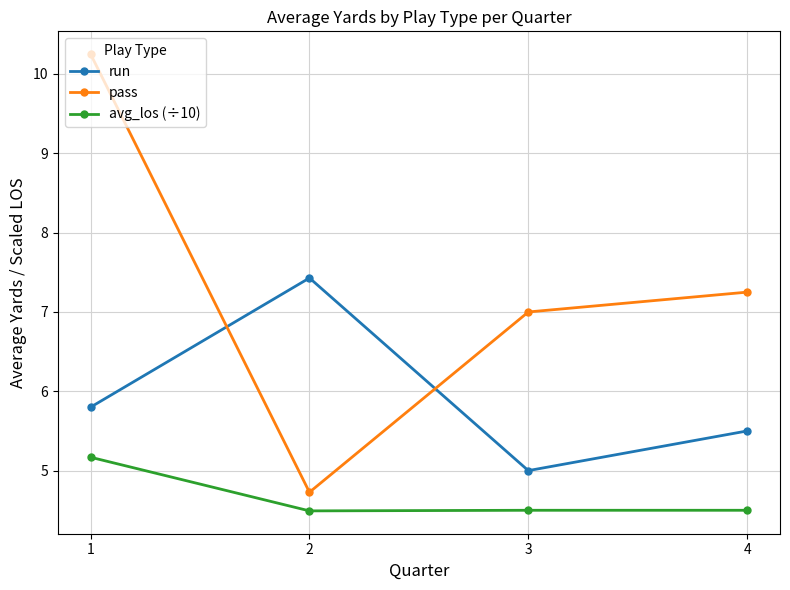

Rank the series by their average value, from highest to lowest.

pass, run, avg_los (÷10)